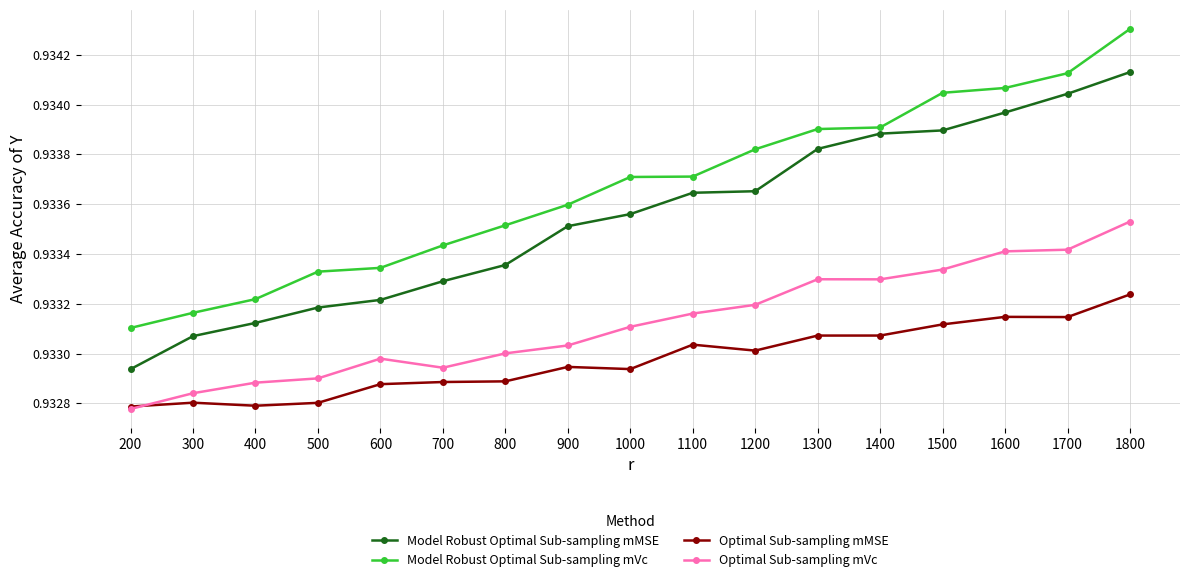

How many Model Robust Optimal Sub-sampling mMSE values are between 0 and 1?

17